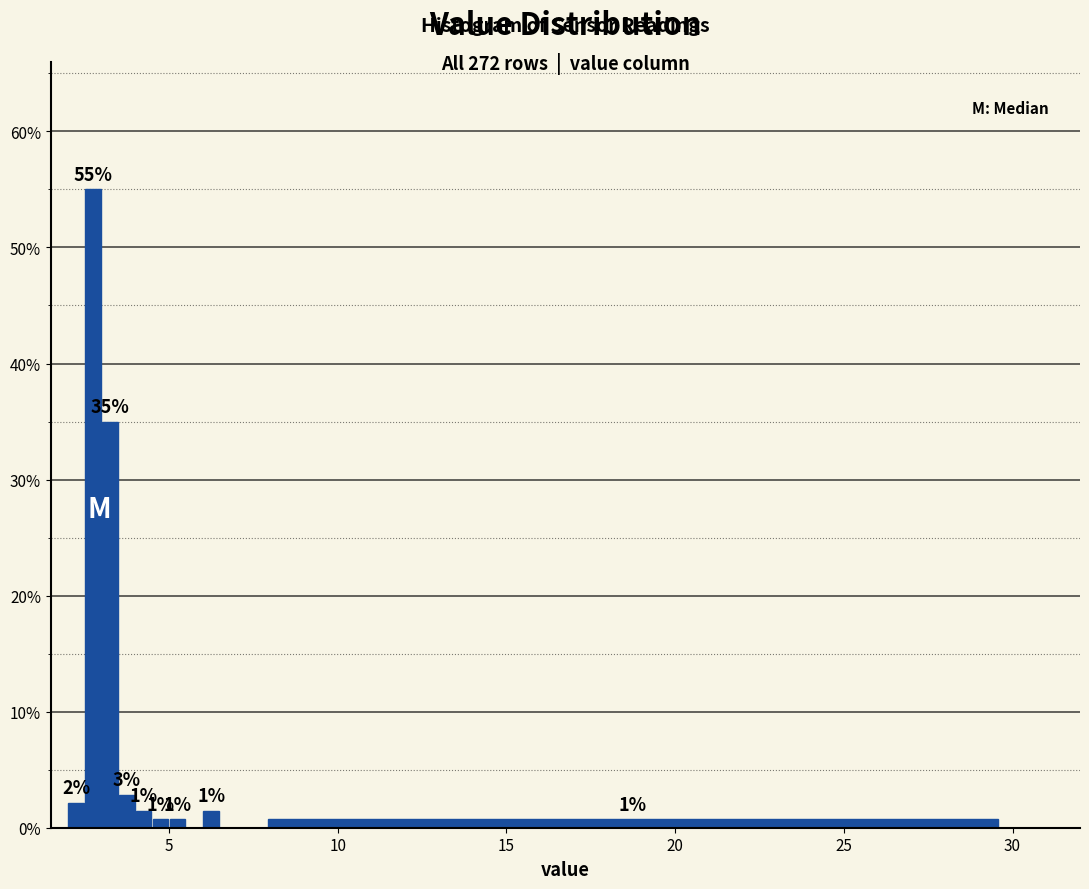

Around what value on the x-axis is the tallest bar? Give the approximate position of its centre, as read against the axis.

3.0